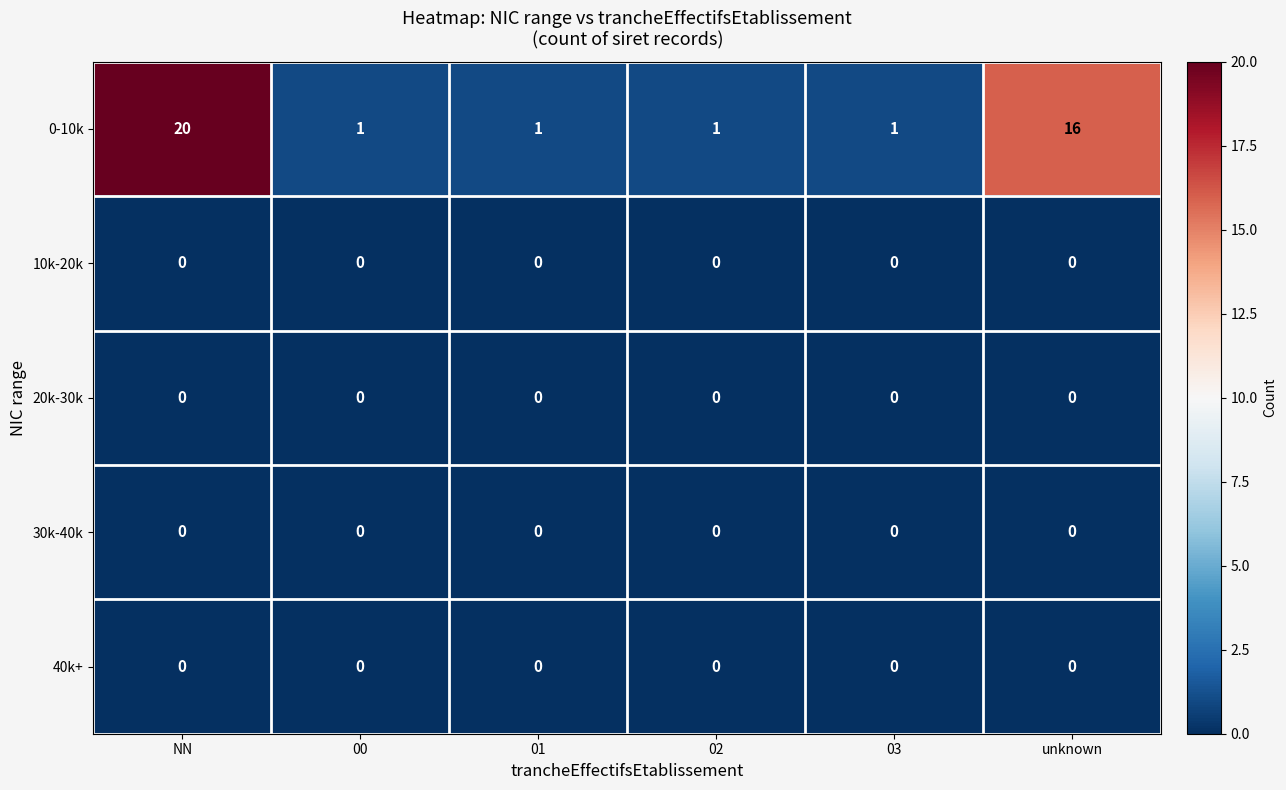

Which series has the largest total across all categories?

0-10k